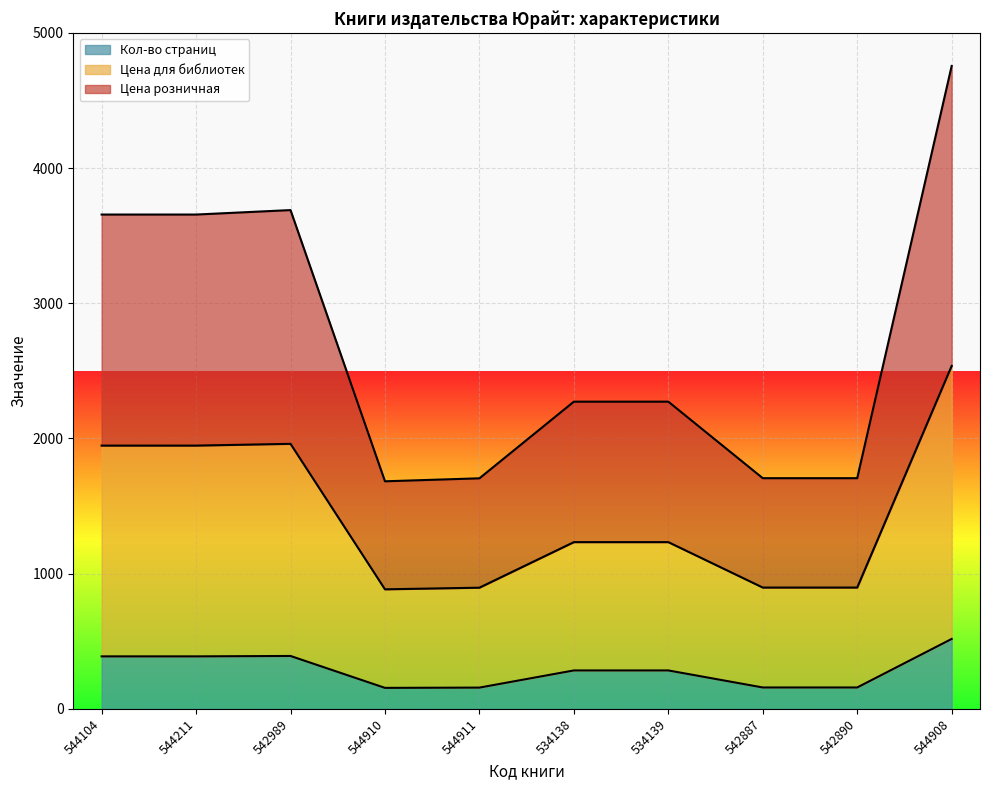

The Кол-во страниц series shows 388 at 544211. True or false?

True